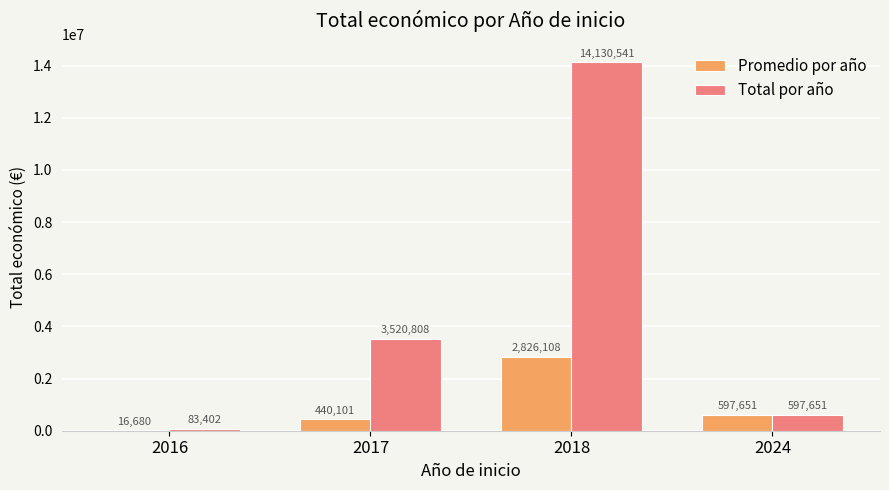

What are all the series names shown in the legend?

Promedio por año, Total por año